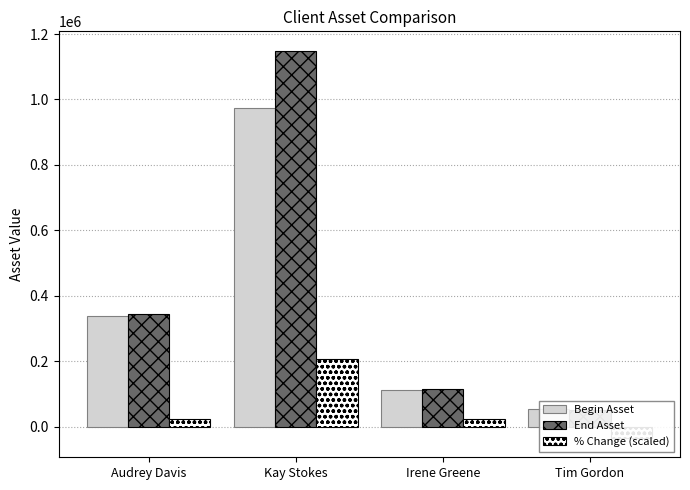

What is the value of the End Asset bar at the 4th from the left?

51773.0